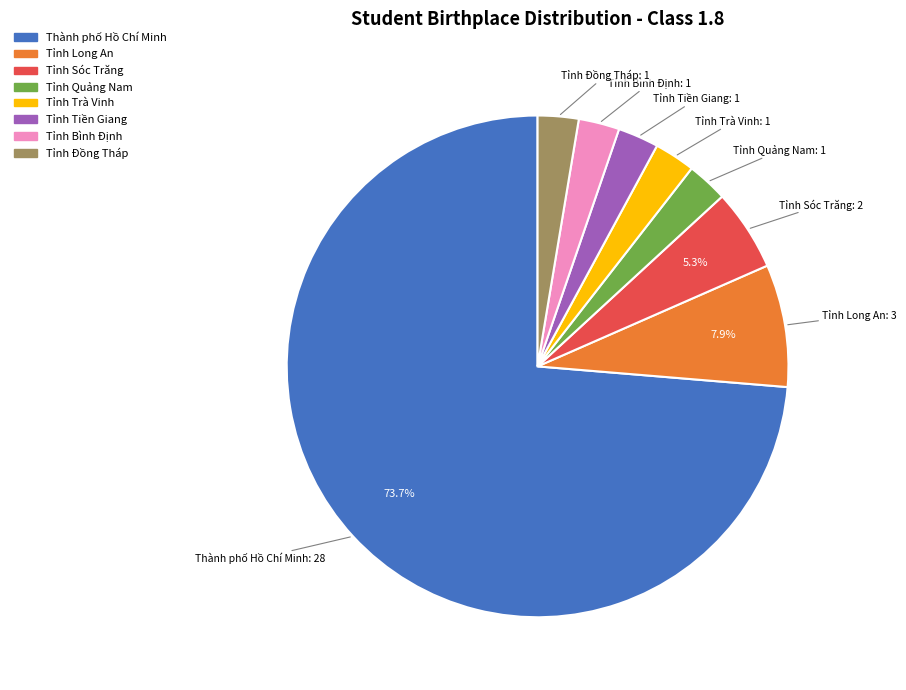

Between Tỉnh Tiền Giang and Tỉnh Sóc Trăng, which is larger?

Tỉnh Sóc Trăng